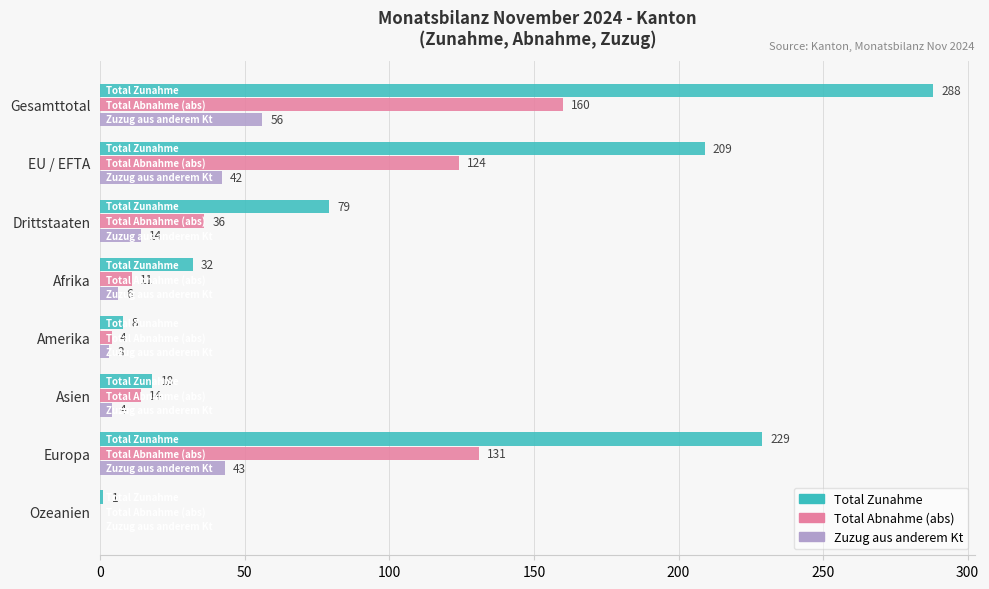

Is it true that Total Zunahme equals 32 at Afrika?

True